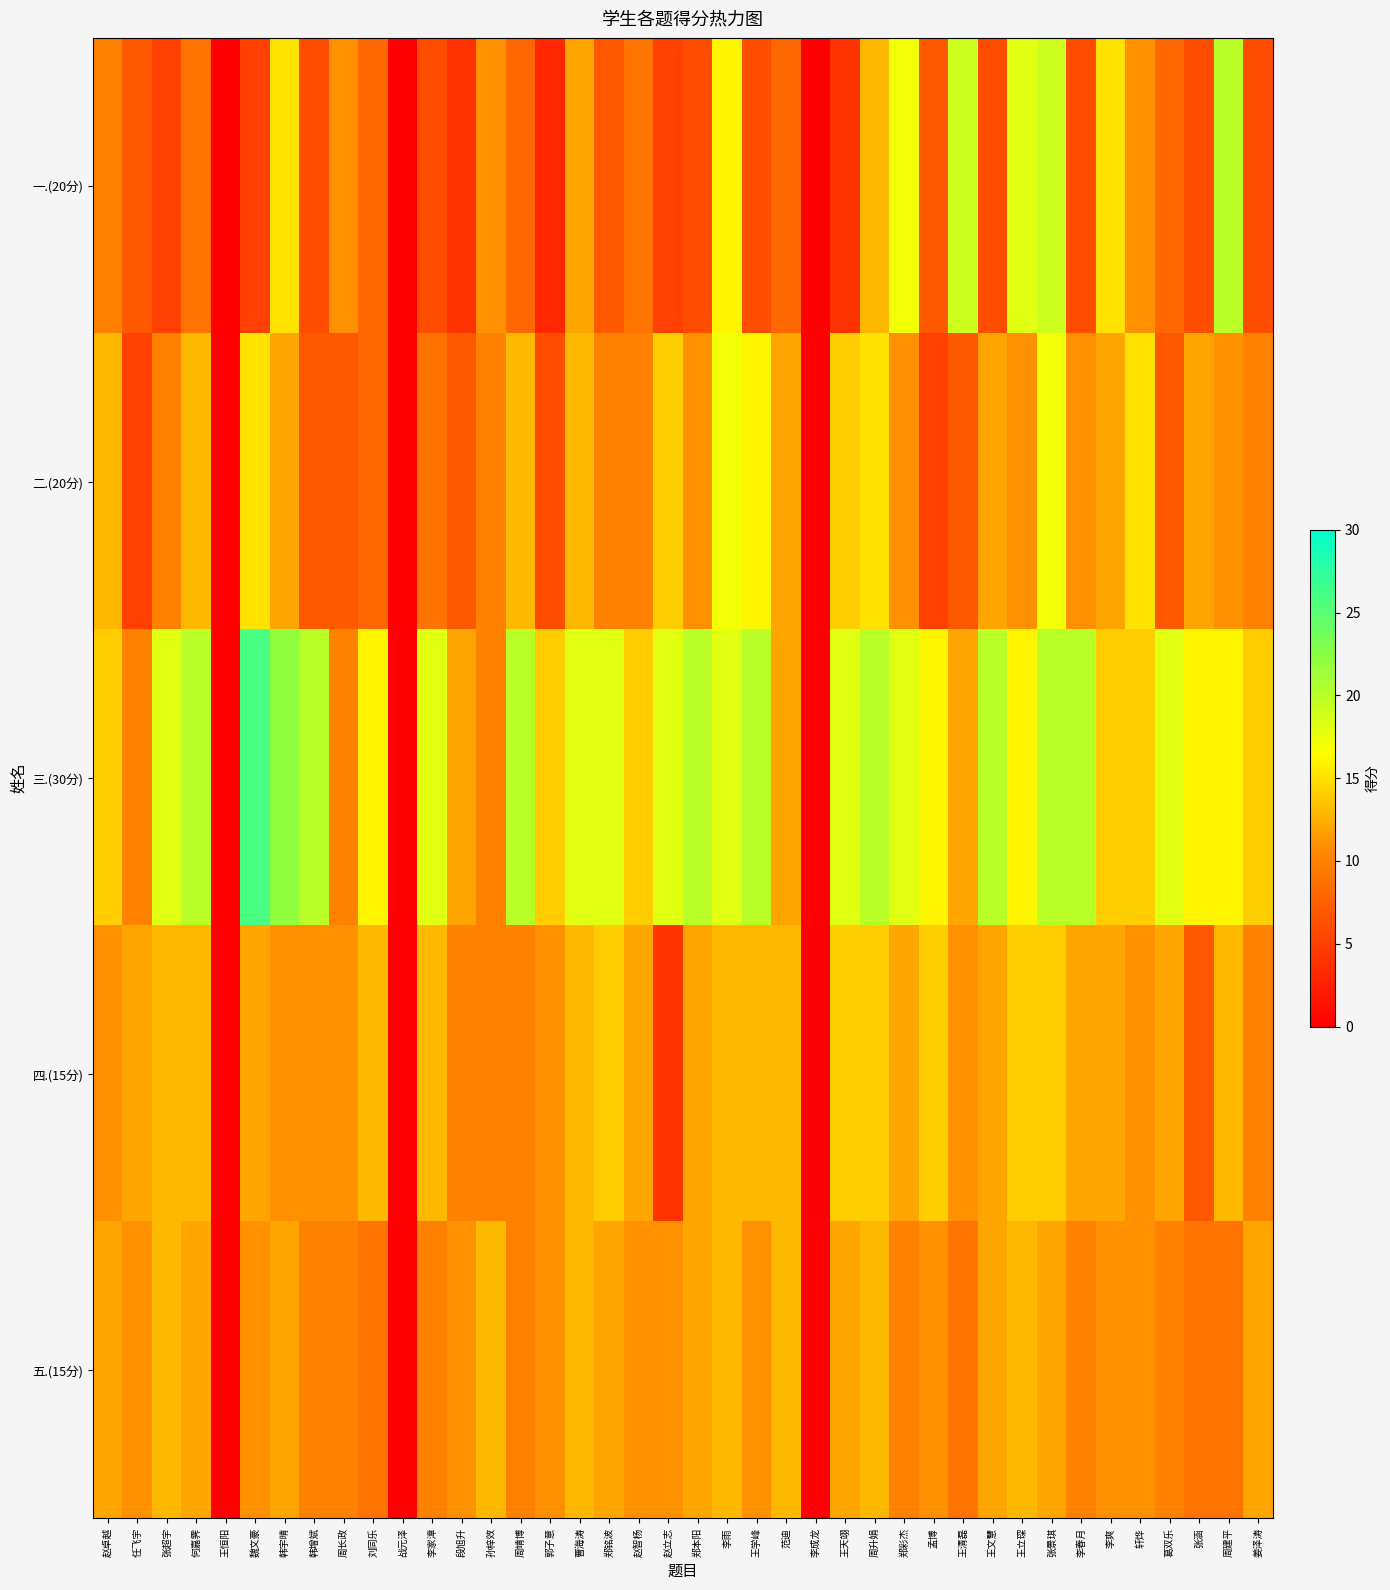

Between 赵立志 and 王文慧, which is larger?

王文慧